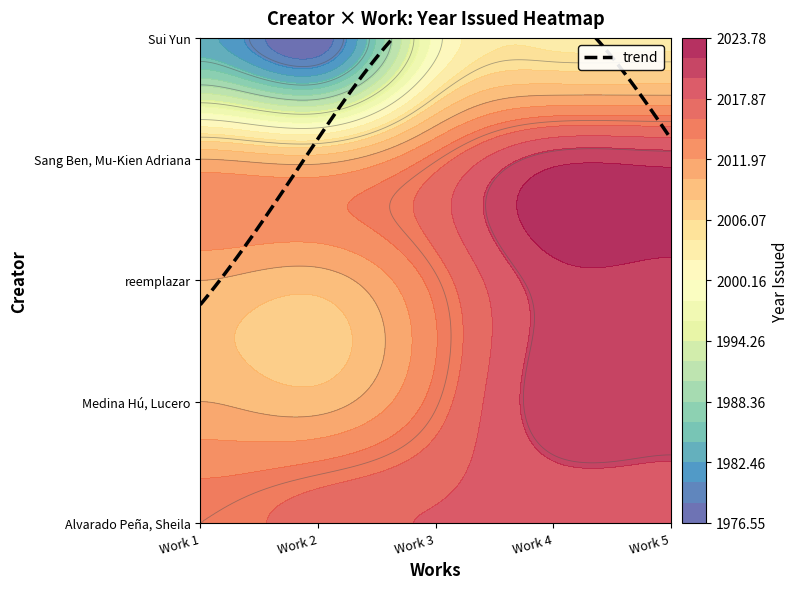

Rank the series by their maximum value, from lowest to highest.

Sui Yun, Alvarado Peña, Sheila, Medina Hú, Lucero, reemplazar, Sang Ben, Mu-Kien Adriana